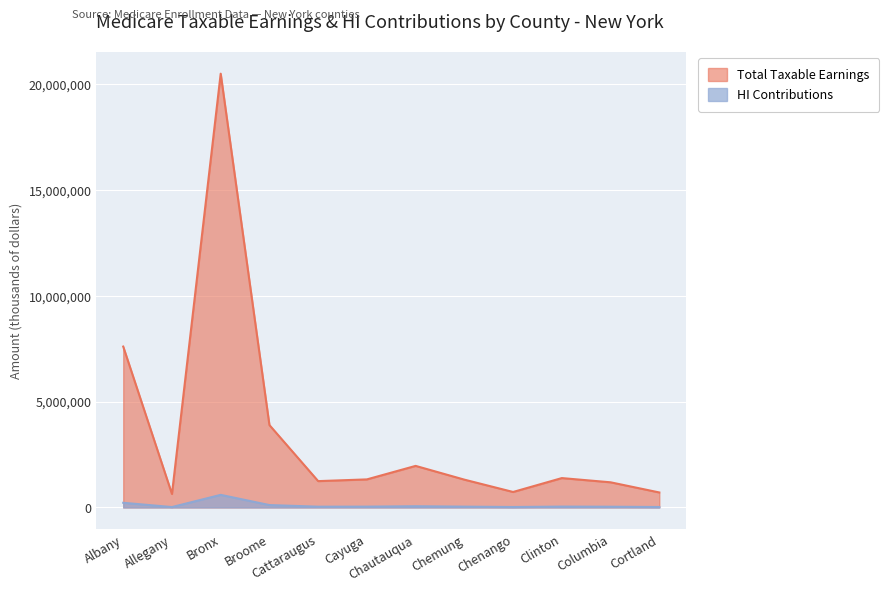

The value of HI Contributions at Cattaraugus is 64186. True or false?

False